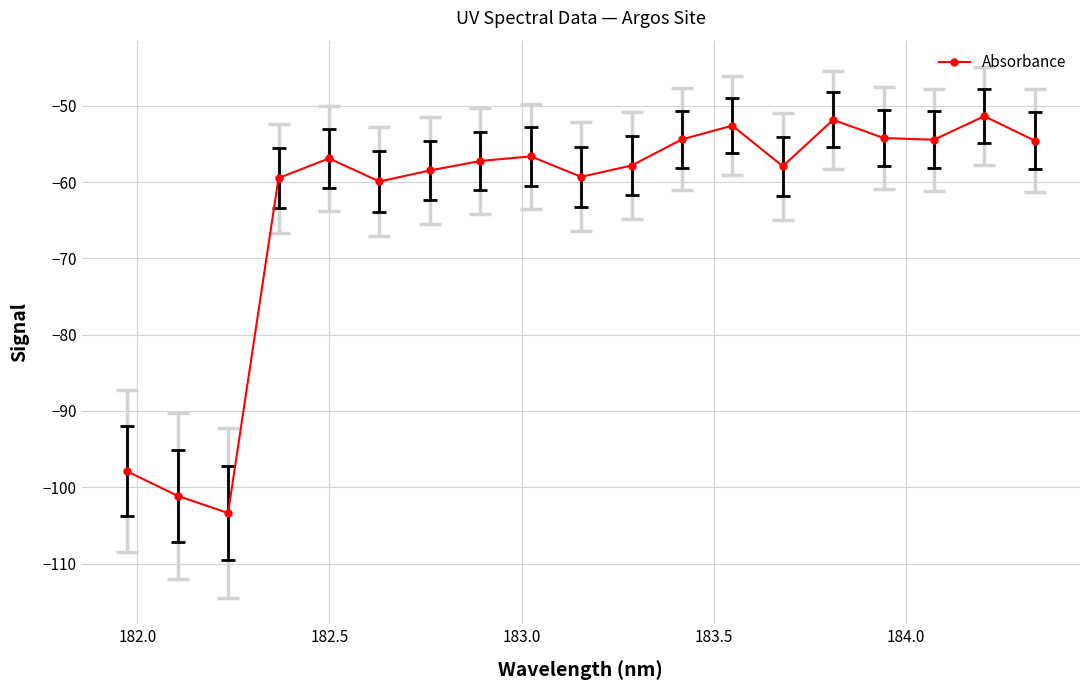

How many distinct data groups are displayed?

1